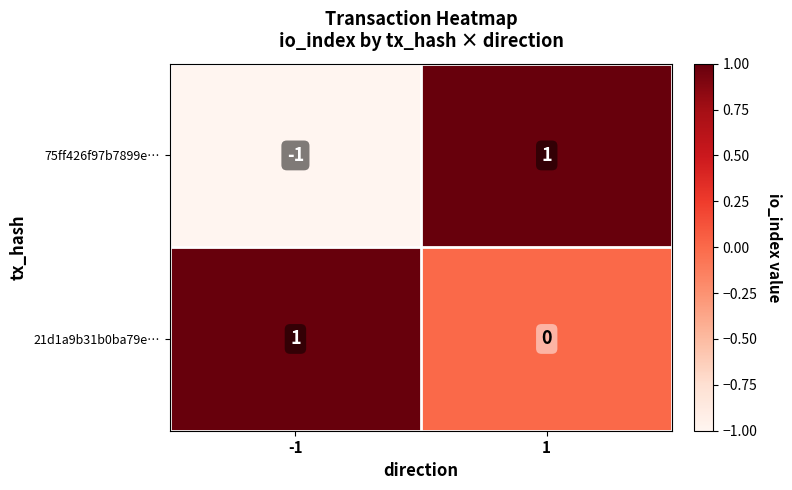

Reading left to right, what are all the values shown in this chart?

75ff426f97b7899e…: -1	1
21d1a9b31b0ba79e…: 1	0